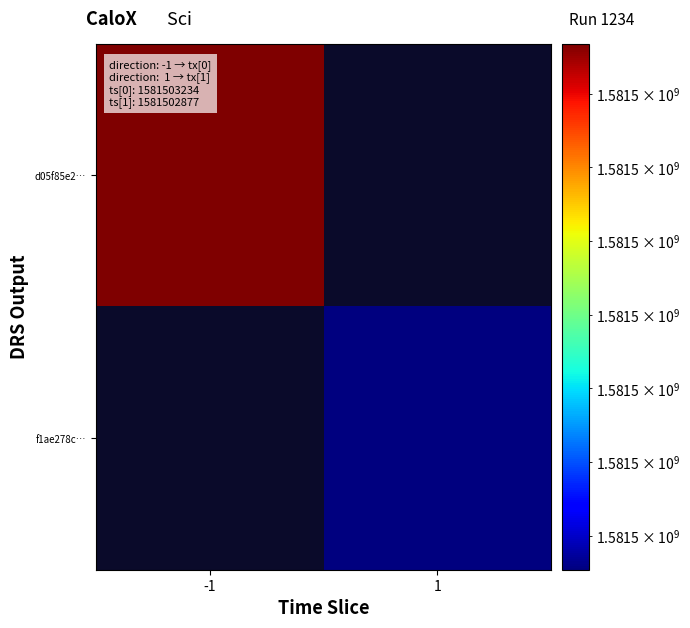

Reading left to right, what are all the values shown in this chart?

d05f85e2a14987d385c10729a428d8e2e362652: direction=-1	time_stamp=1581503234
f1ae278cd1aeb8e02a912629da5ef3405136151: direction=1	time_stamp=1581502877